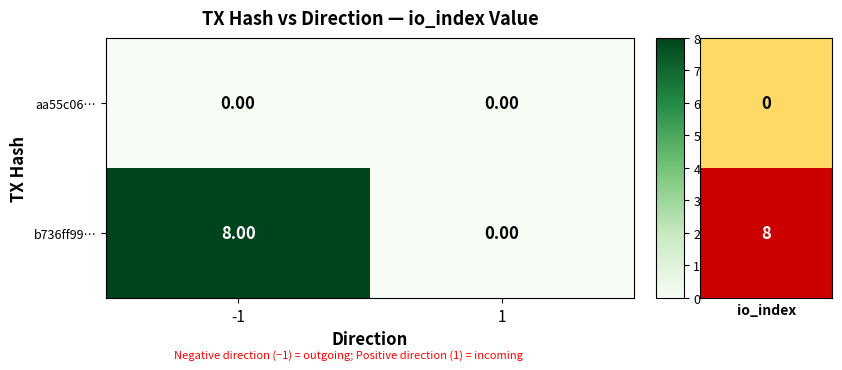

Which series has the largest total across all categories?

b736ff99…